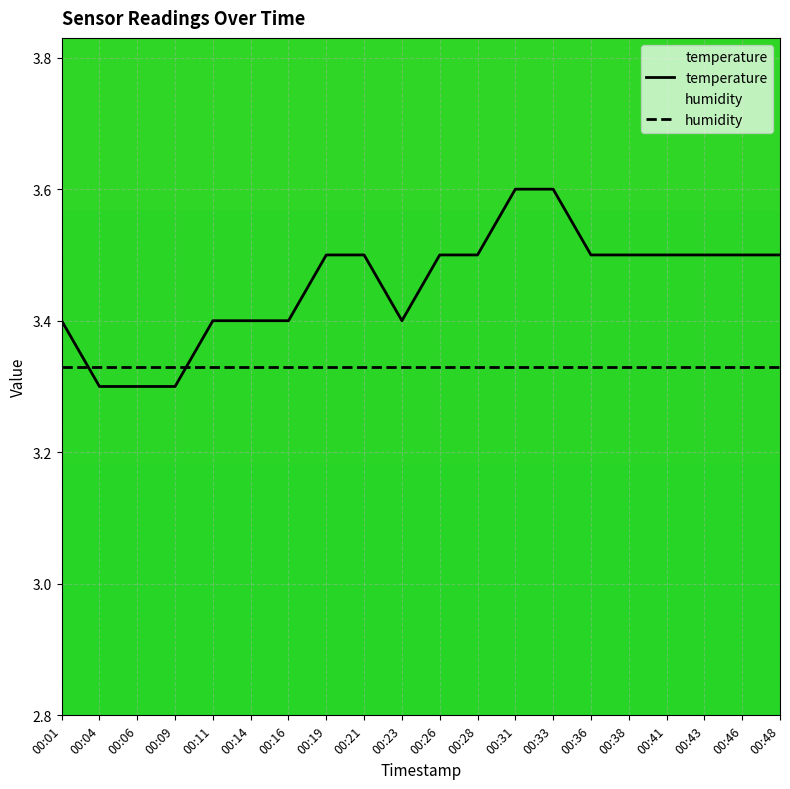

What is the minimum value shown in the chart?

3.3